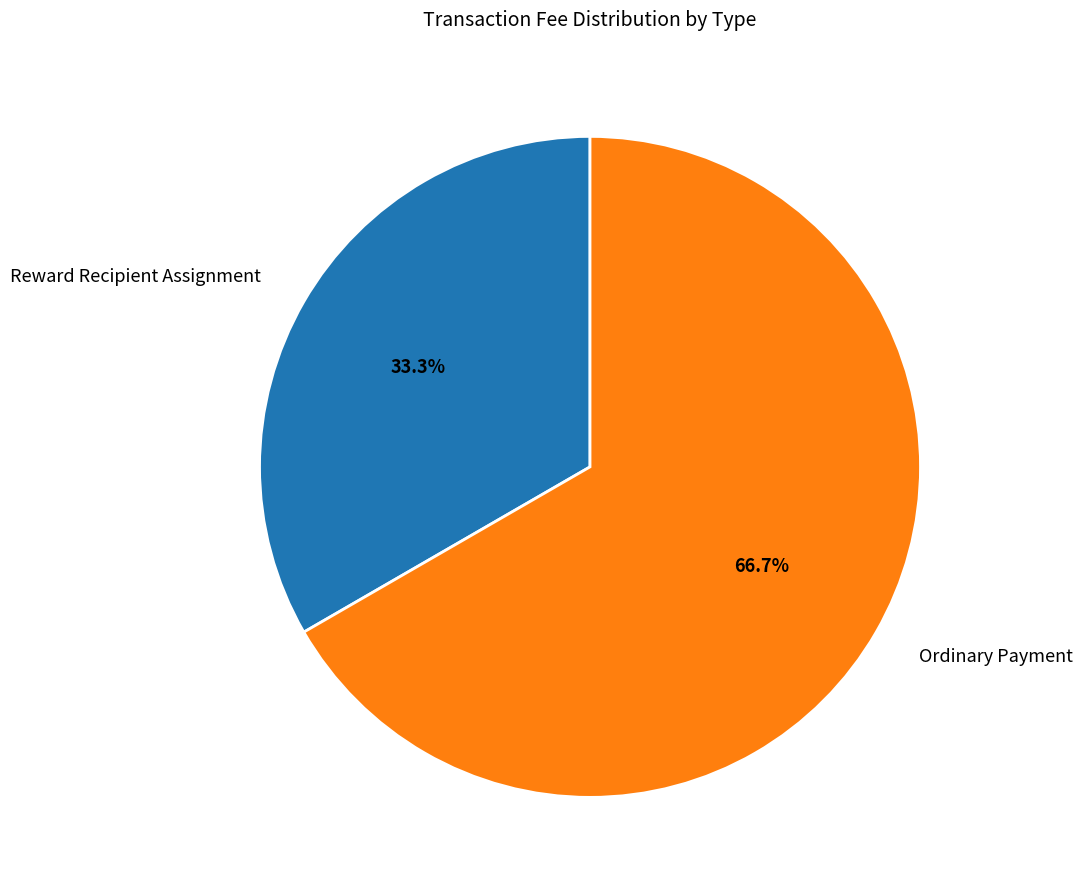

To the nearest percent, what percentage of the pie is Reward Recipient Assignment?

33%